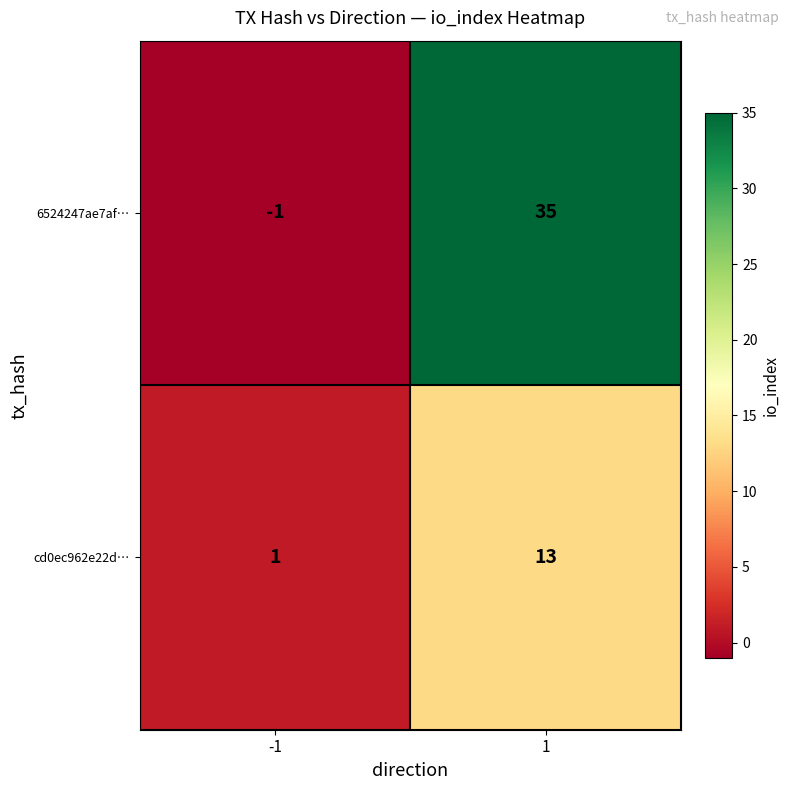

At which category is the sum across all series the highest?

1